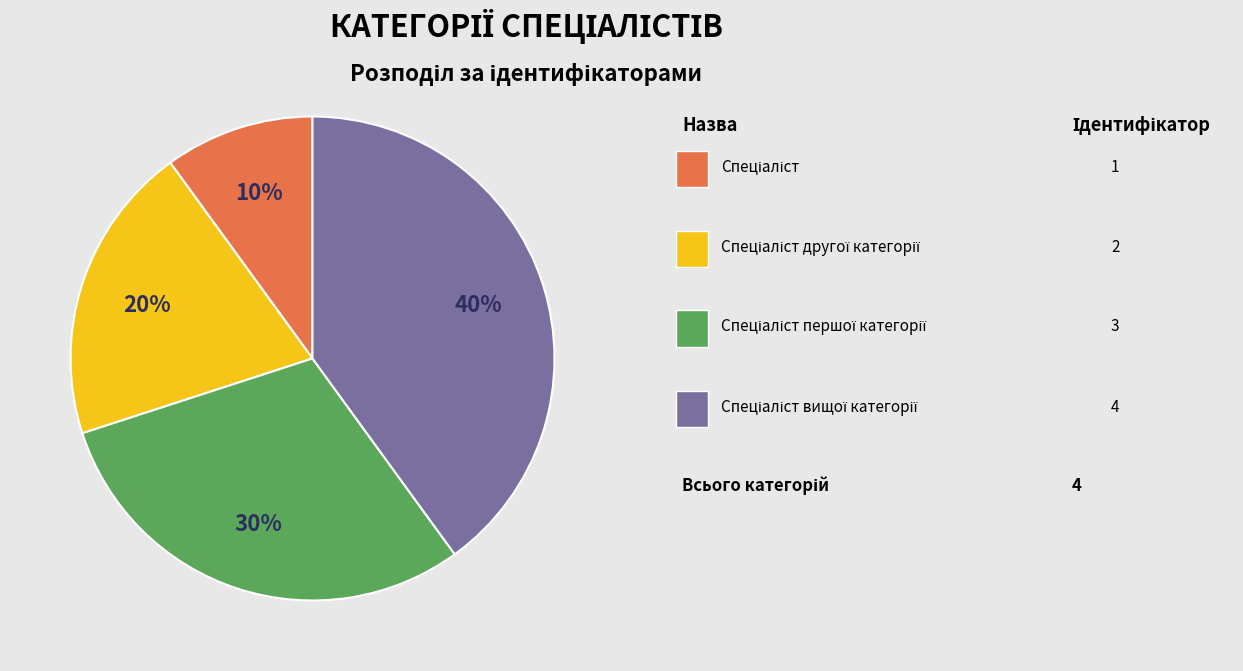

To the nearest percent, what is the difference between the largest and smallest slice percentages?

30%